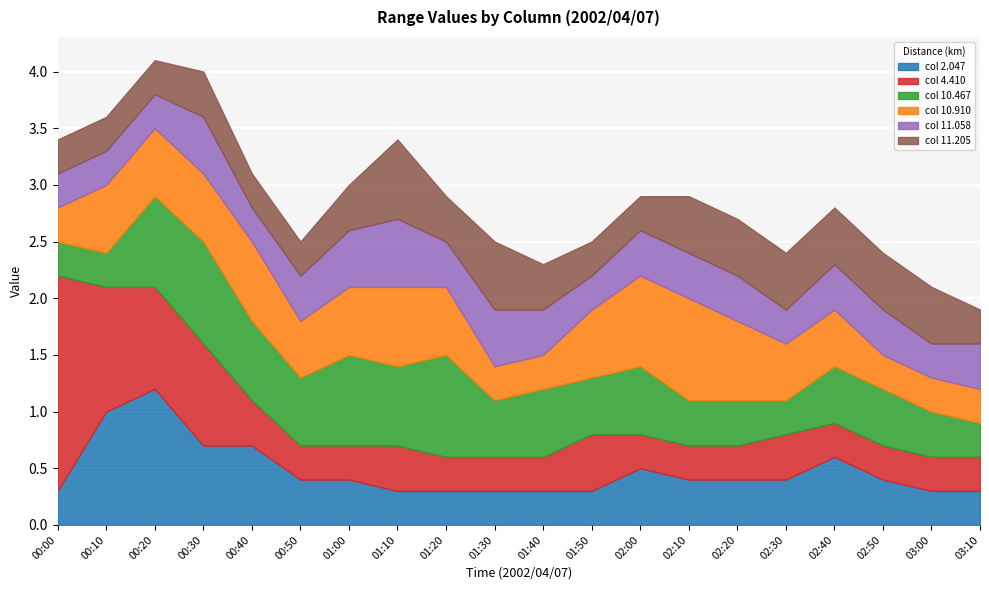

What is the spread (max minus min) of values at 00:40?

0.4